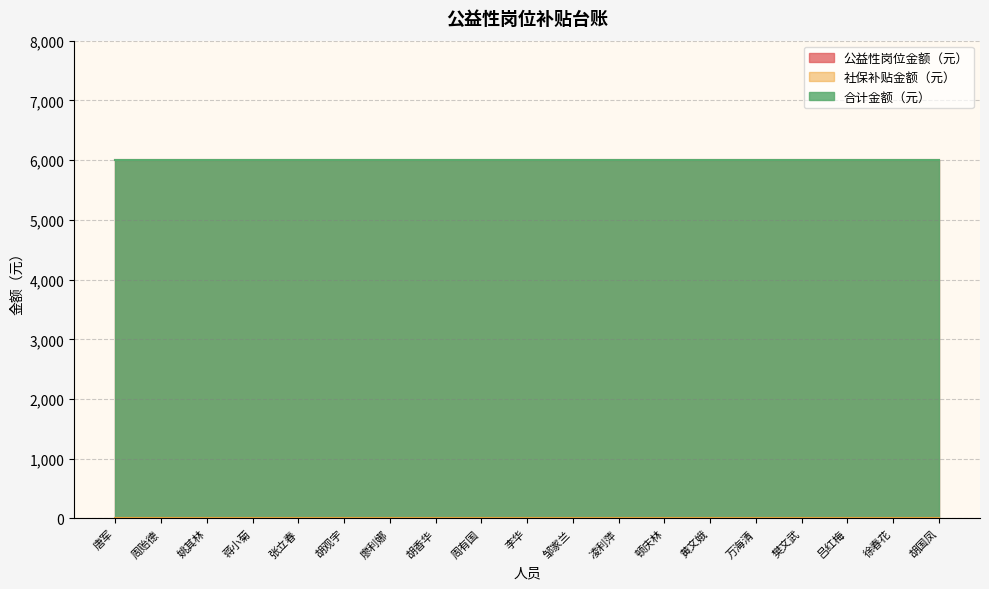

True or false: 社保补贴金额（元） has more than 0 points higher than both neighbors.

False